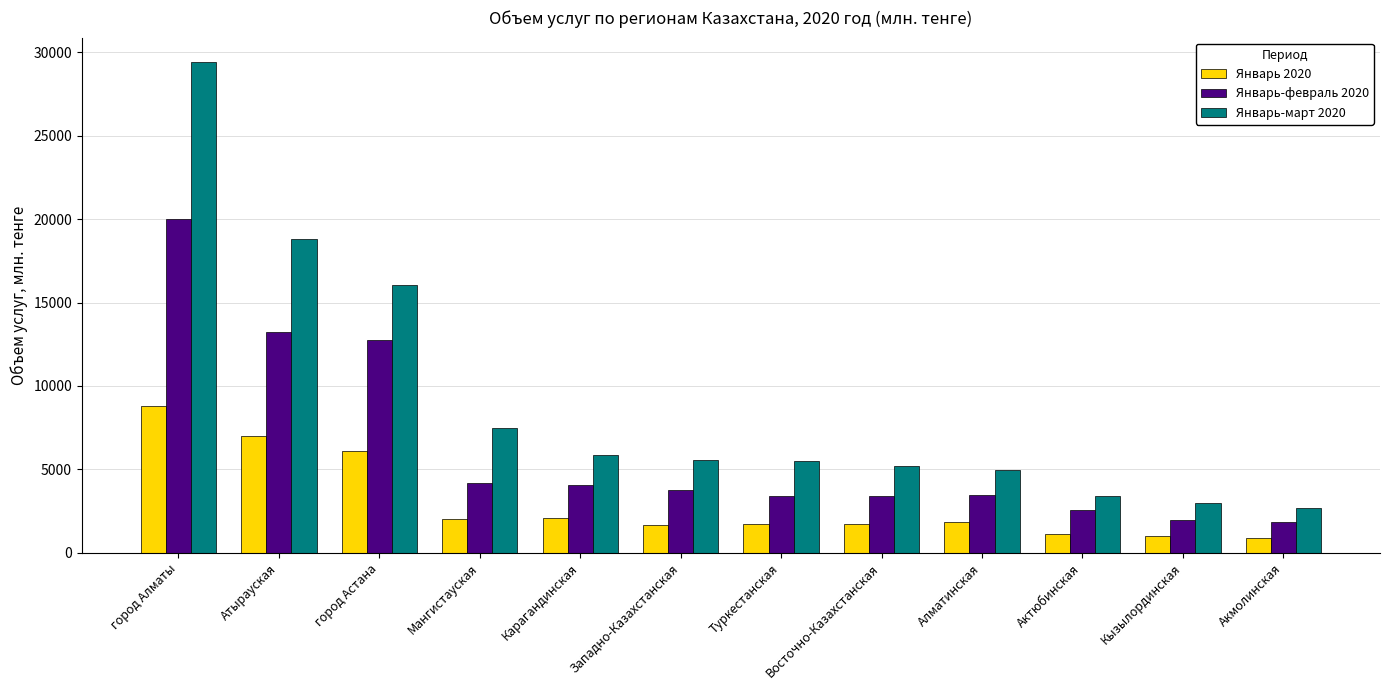

Rank the series by their maximum value, from highest to lowest.

Январь-март 2020, Январь-февраль 2020, Январь 2020